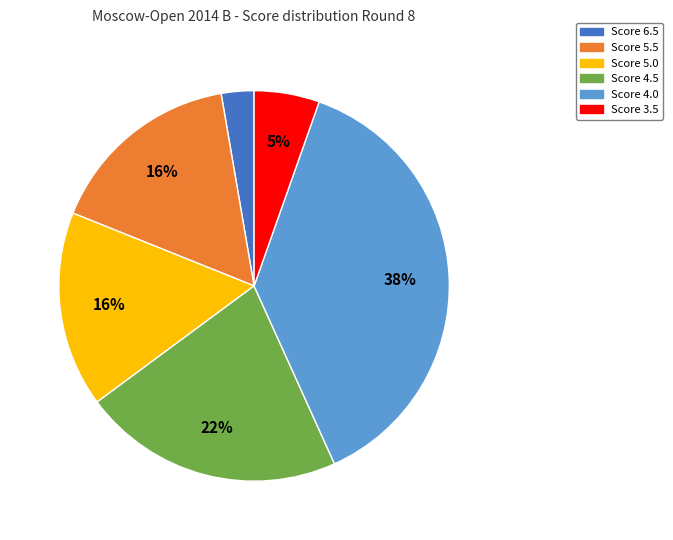

To the nearest percent, what is the average slice percentage?

17%